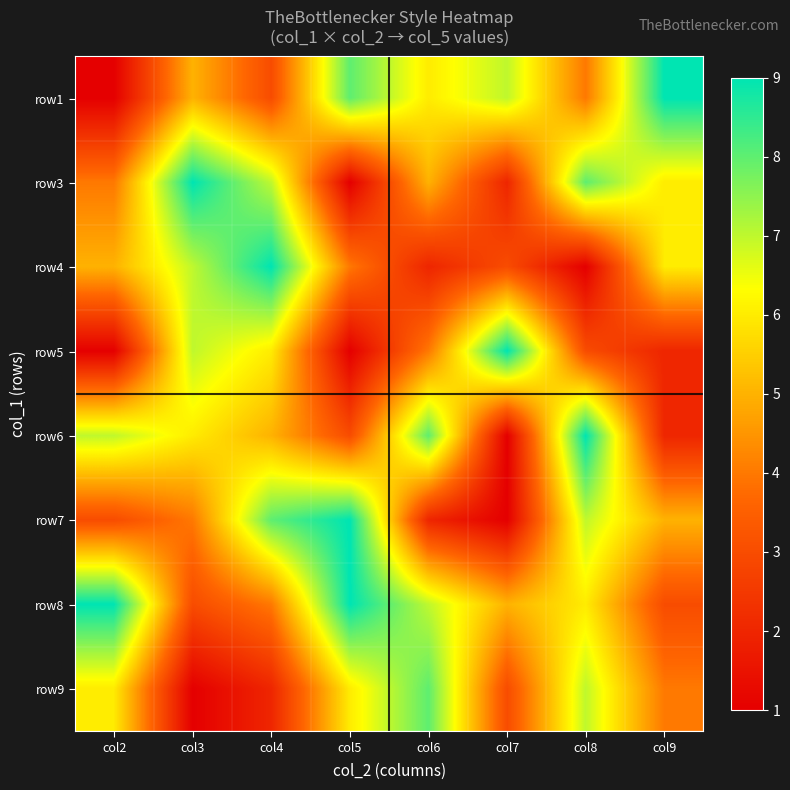

Reading right to left, transcribe all the data shown in this chart.

row1: col9=9	col8=4	col7=7	col6=6	col5=8	col4=3	col3=5	col2=1
row3: col9=6	col8=8	col7=2	col6=5	col5=1	col4=7	col3=9	col2=4
row4: col9=6	col8=1	col7=3	col6=2	col5=4	col4=9	col3=7	col2=5
row5: col9=2	col8=3	col7=9	col6=4	col5=1	col4=6	col3=7	col2=1
row6: col9=2	col8=9	col7=1	col6=8	col5=3	col4=5	col3=6	col2=7
row7: col9=5	col8=7	col7=1	col6=2	col5=9	col4=8	col3=4	col2=3
row8: col9=3	col8=6	col7=5	col6=7	col5=9	col4=4	col3=3	col2=9
row9: col9=4	col8=7	col7=3	col6=8	col5=6	col4=2	col3=1	col2=6